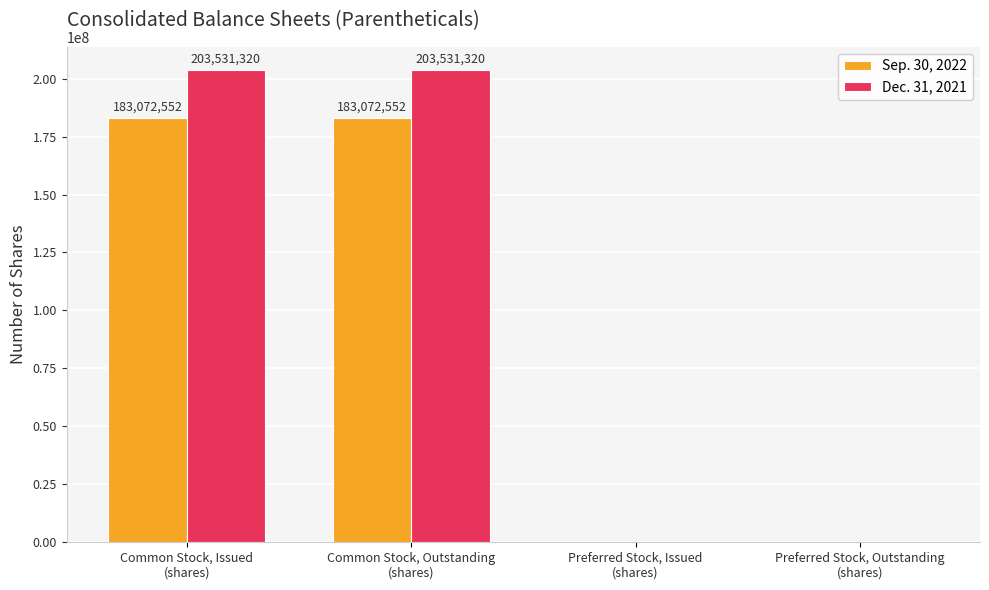

How many Dec. 31, 2021 values are between 0 and 203531320?

4